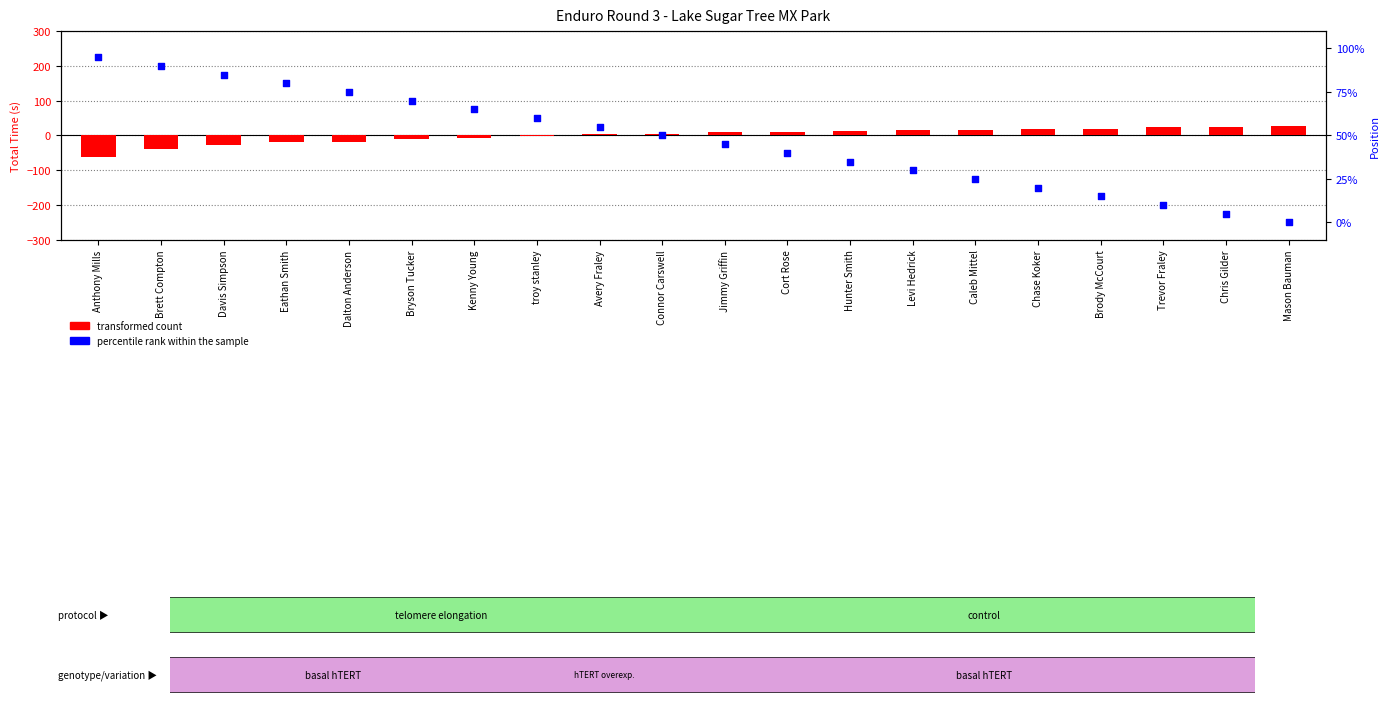

Which series has the largest Y range (max minus min)?

transformed count